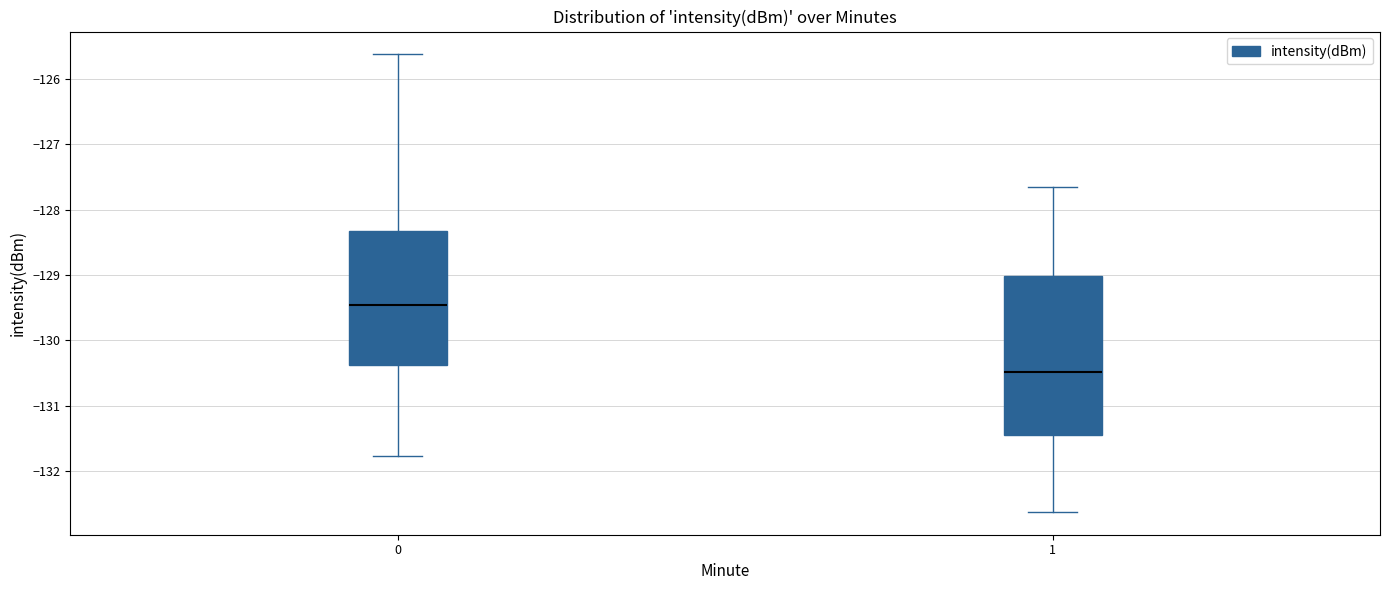

Where does the lower whisker of the box at x = 1 end on the y-axis? The values are not printed on the chart, so give them approximately, as read against the axis.

-132.6